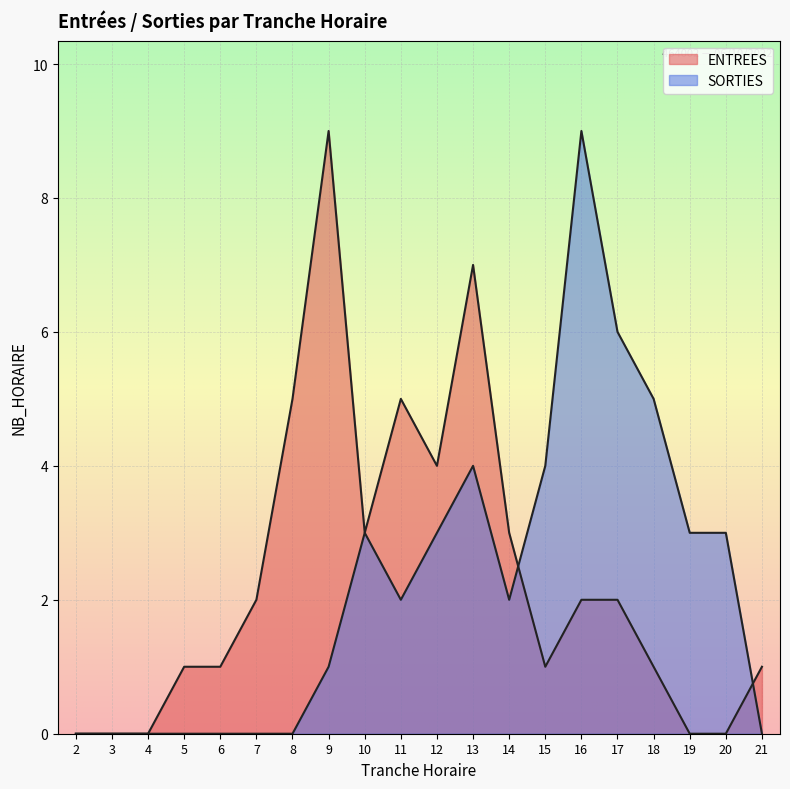

At how many categories does at least one series exceed 0?

17